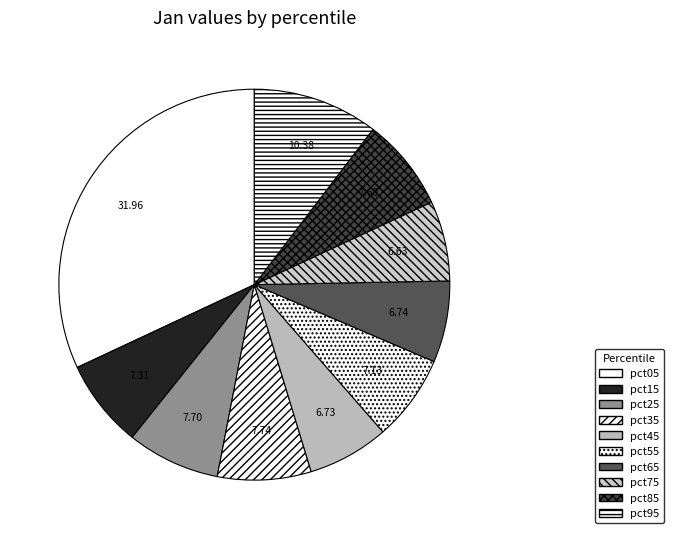

How many segments does this pie chart have?

10